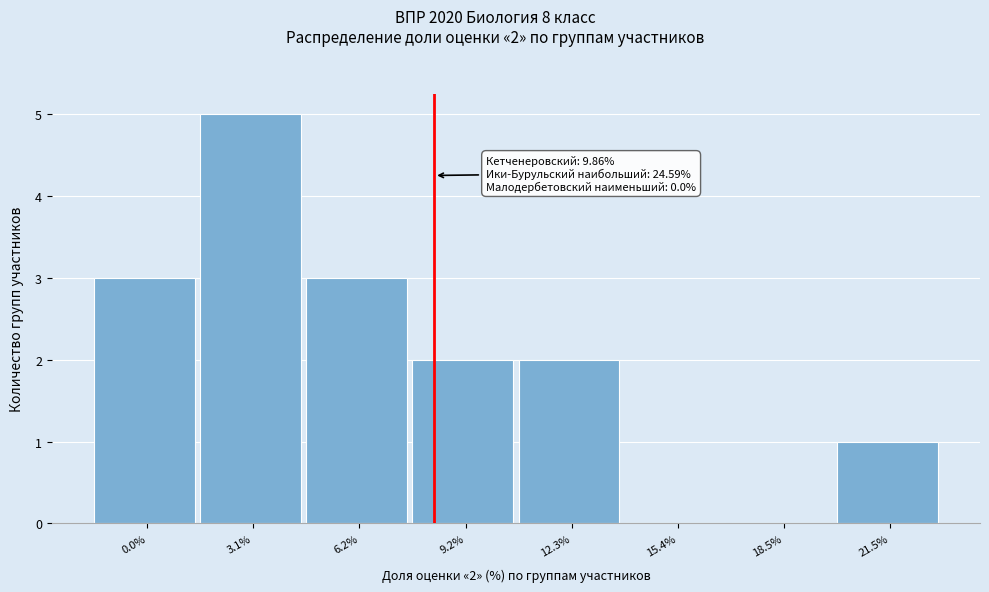

Reading left to right, what are all the values shown in this chart?

0.0%=3	3.1%=5	6.2%=3	9.2%=2	12.3%=2	15.4%=0	18.5%=0	21.5%=1